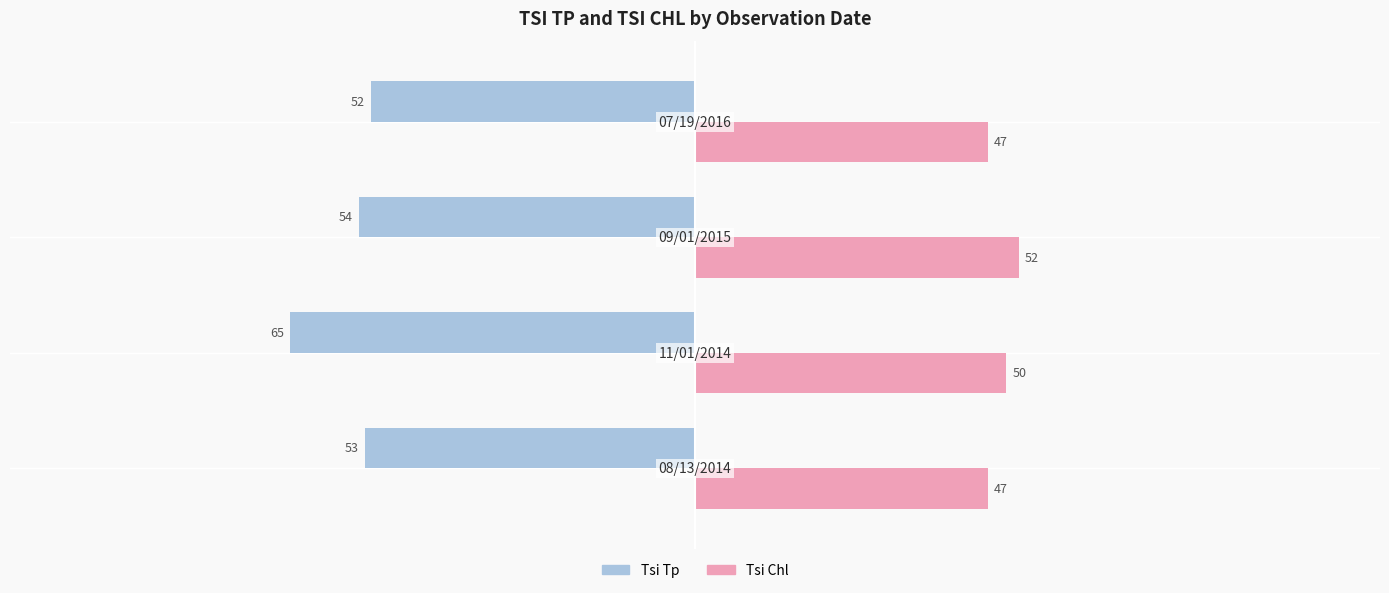

How many Tsi Chl values are between 47 and 52?

4